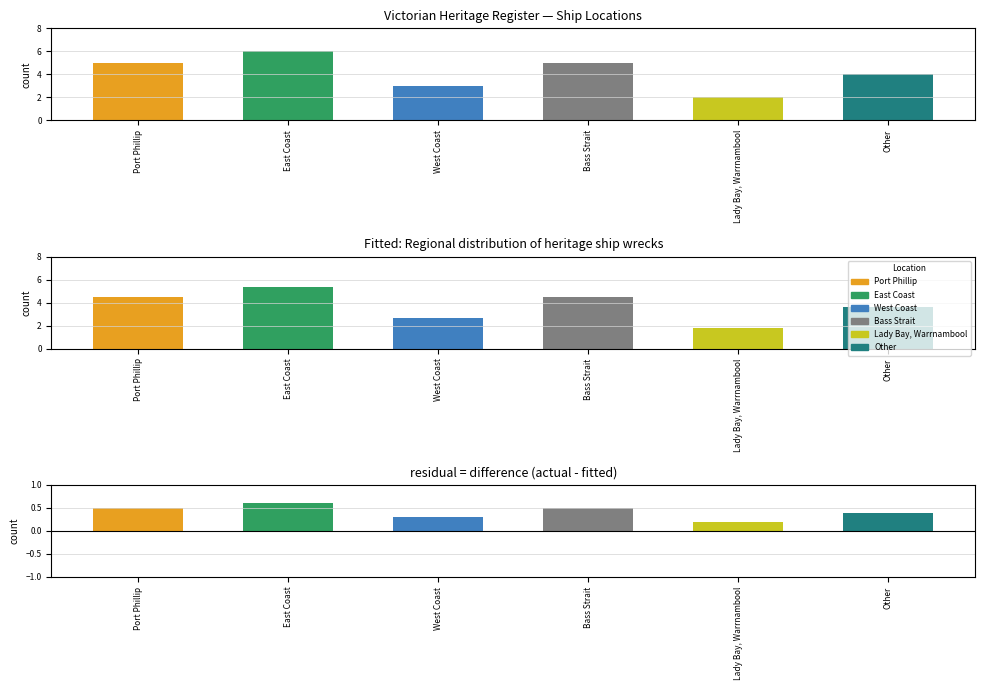

Where does the data first go above 5?

East Coast